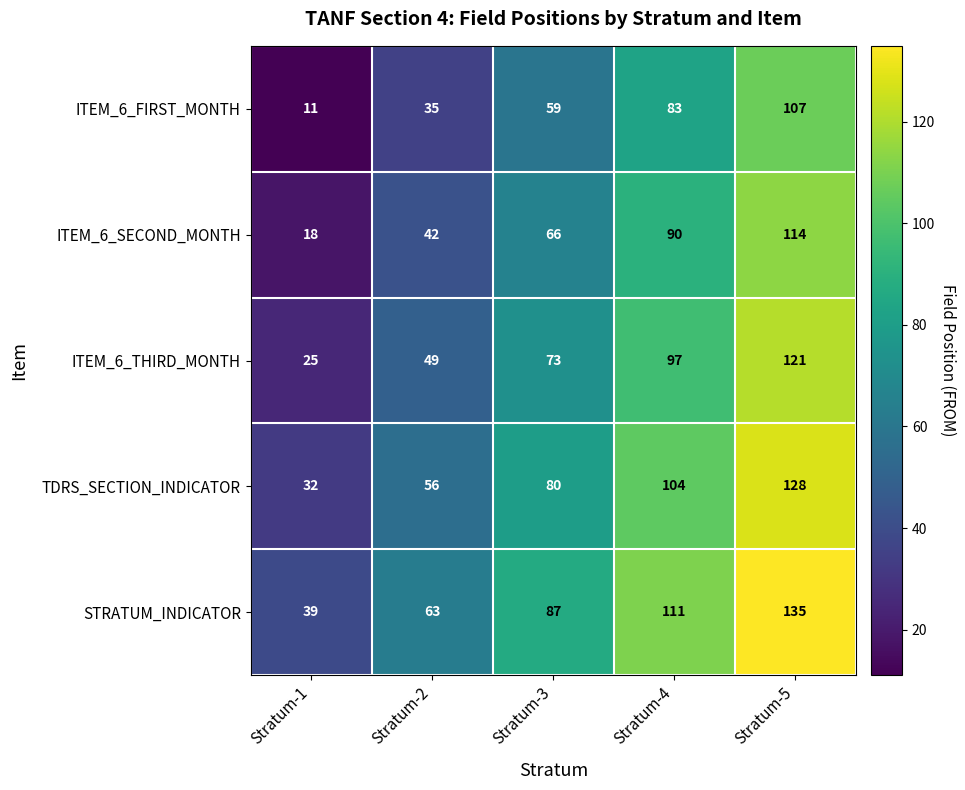

Reading left to right, transcribe all the data shown in this chart.

ITEM_6_FIRST_MONTH: Stratum-1=11	Stratum-2=35	Stratum-3=59	Stratum-4=83	Stratum-5=107
ITEM_6_SECOND_MONTH: Stratum-1=18	Stratum-2=42	Stratum-3=66	Stratum-4=90	Stratum-5=114
ITEM_6_THIRD_MONTH: Stratum-1=25	Stratum-2=49	Stratum-3=73	Stratum-4=97	Stratum-5=121
TDRS_SECTION_INDICATOR: Stratum-1=32	Stratum-2=56	Stratum-3=80	Stratum-4=104	Stratum-5=128
STRATUM_INDICATOR: Stratum-1=39	Stratum-2=63	Stratum-3=87	Stratum-4=111	Stratum-5=135